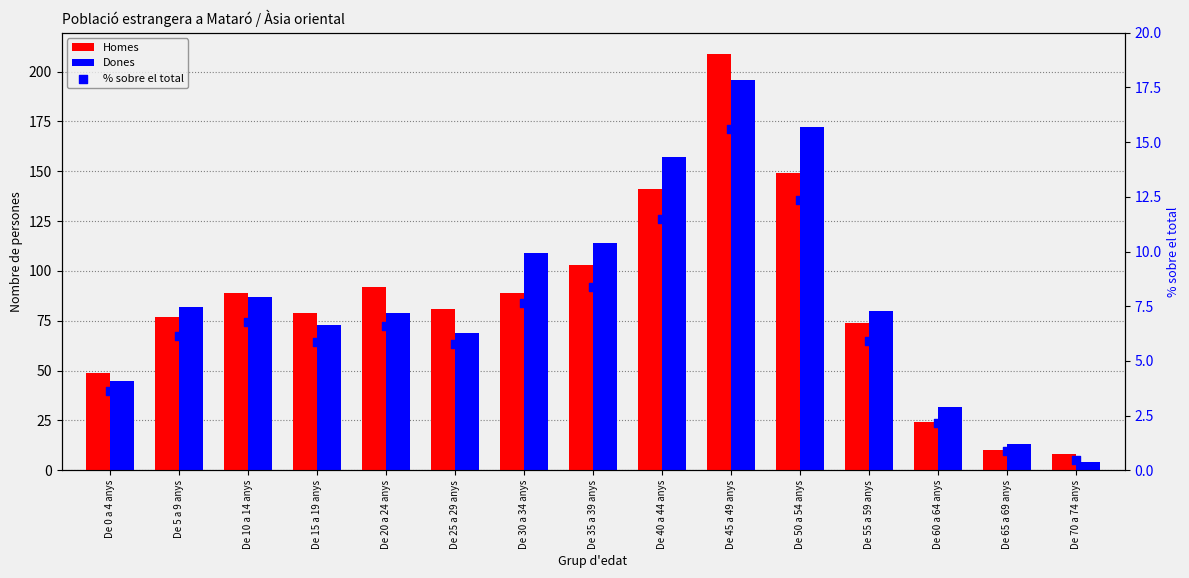

Which series reaches the minimum Y coordinate?

% sobre el total